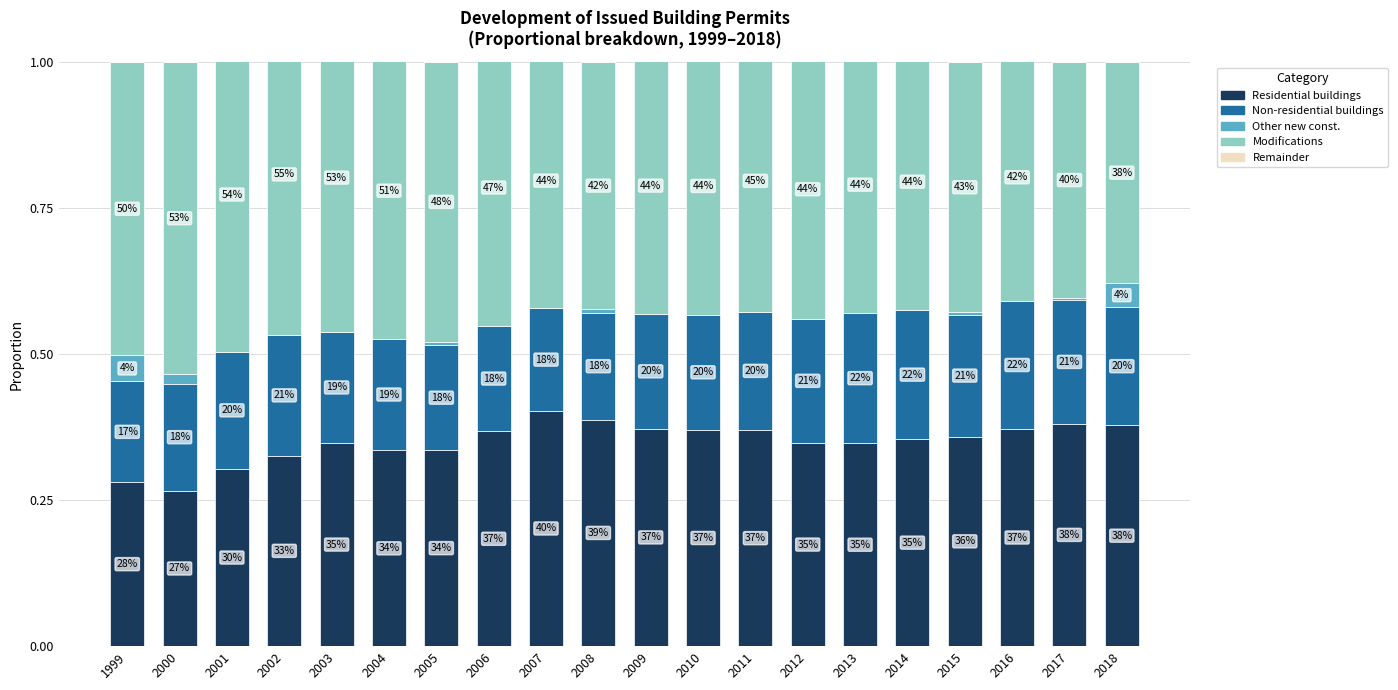

What is the spread (max minus min) of values at 2011?

0.4